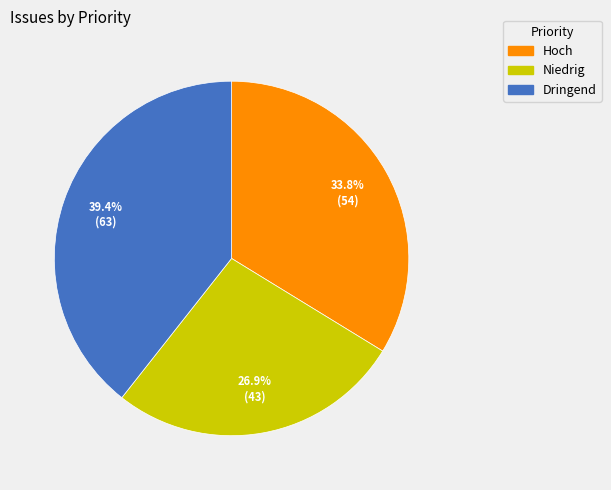

Approximately how many times larger is the value at Dringend compared to Hoch?

1.2